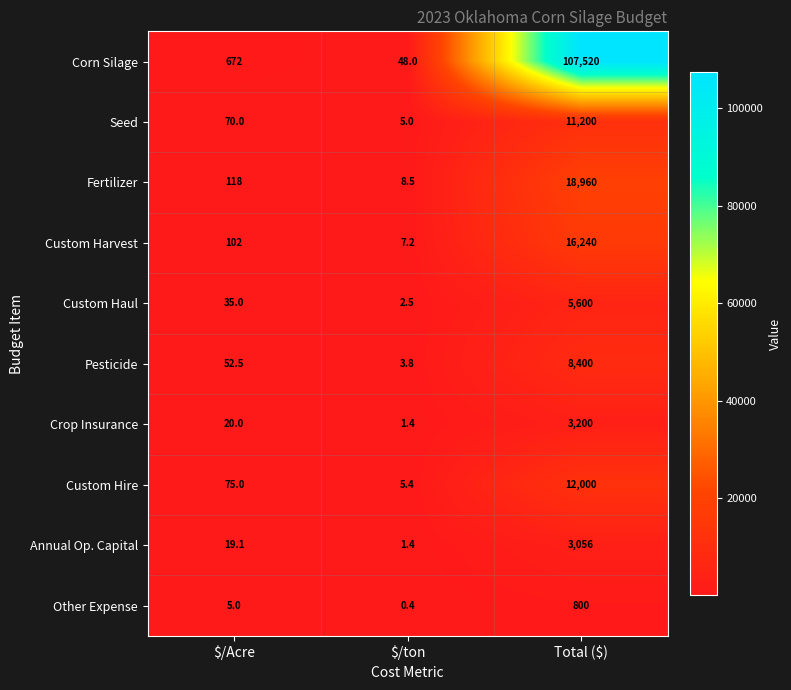

What is the greatest value displayed?

107520.0